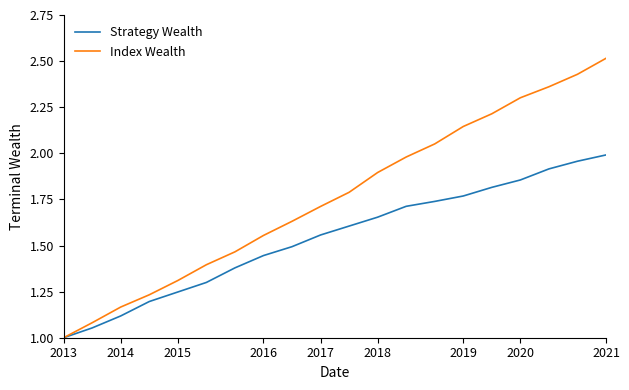

Which series has the largest range (max minus min)?

Index Wealth